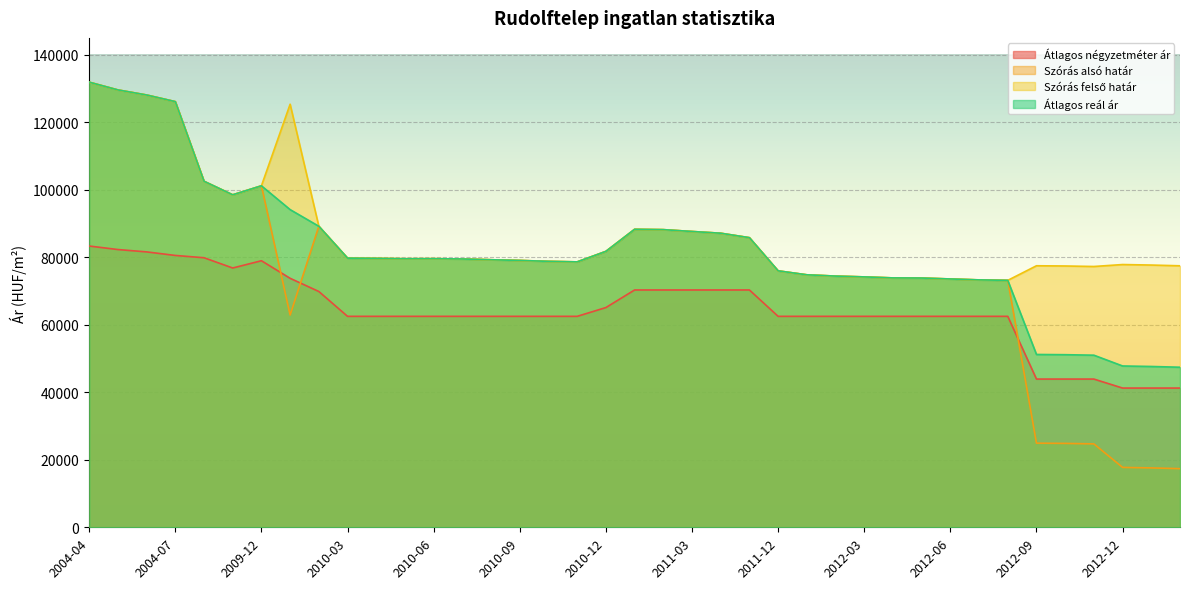

The value of Átlagos négyzetméter ár at 2009-10 is 129634. True or false?

False